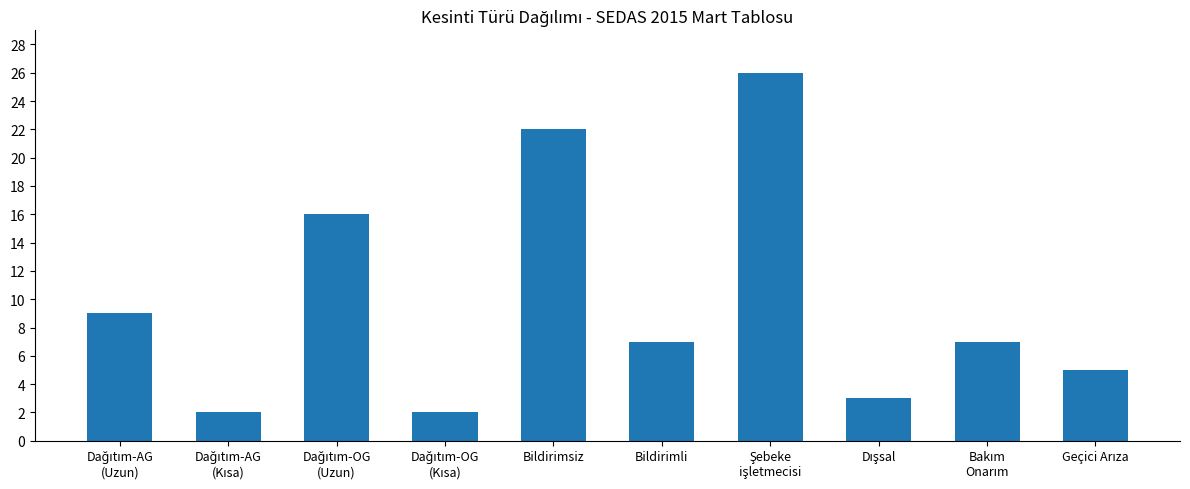

What is the sum of all values?

99